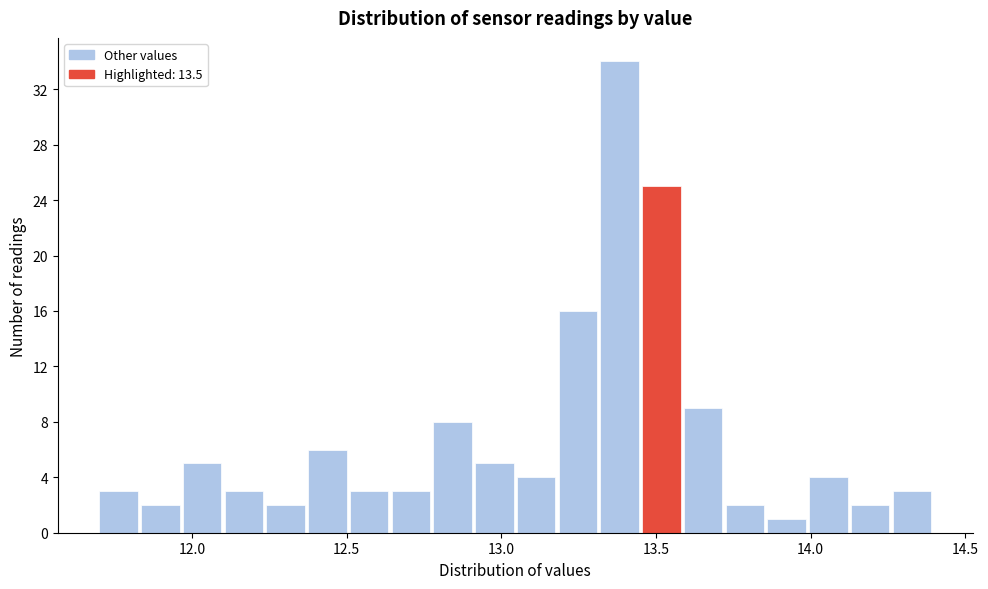

Around what value on the x-axis is the tallest bar? Give the approximate position of its centre, as read against the axis.

13.40